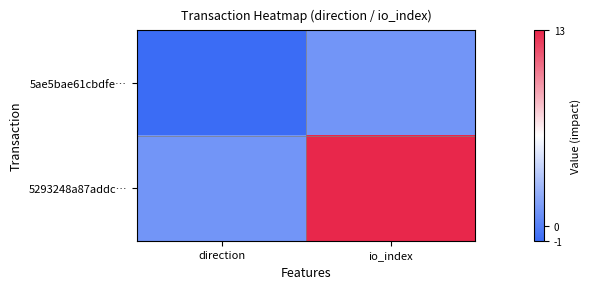

Count the number of data series in this chart.

2